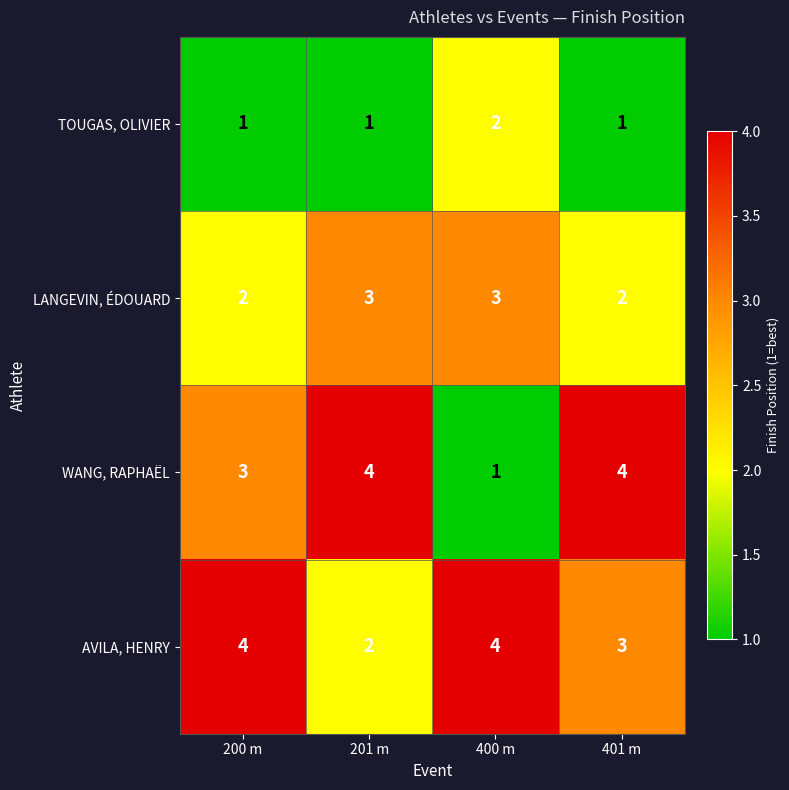

Count the number of data series in this chart.

4